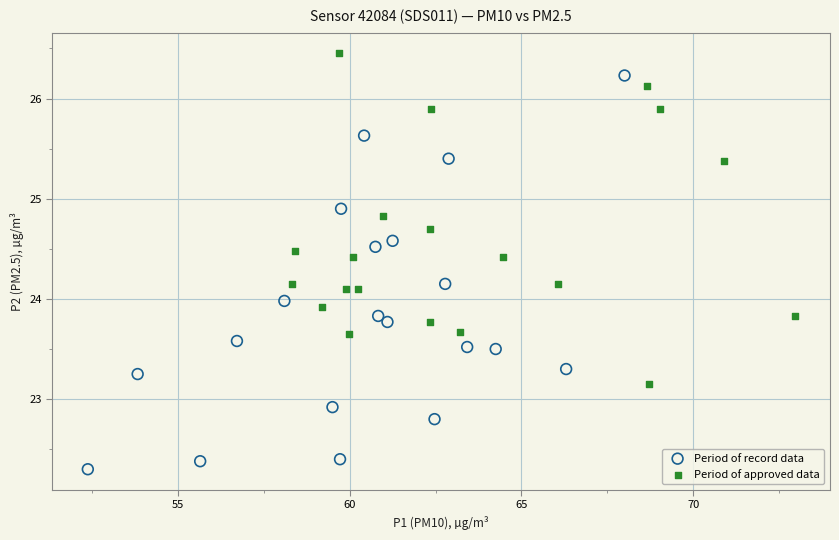

Which series has the widest spread of Y values?

Period of record data